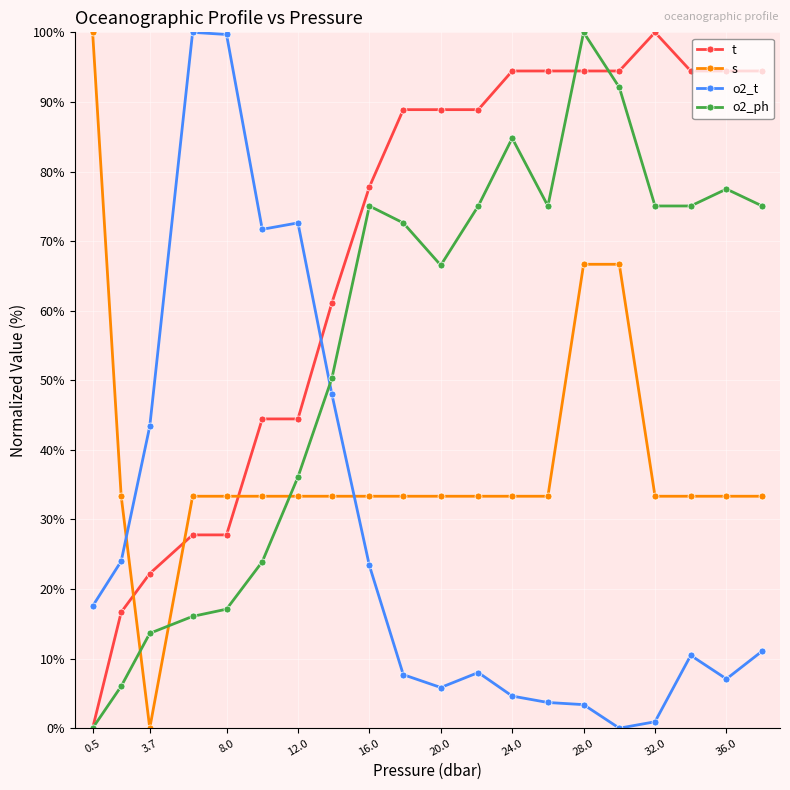

Which series has the largest total across all categories?

t